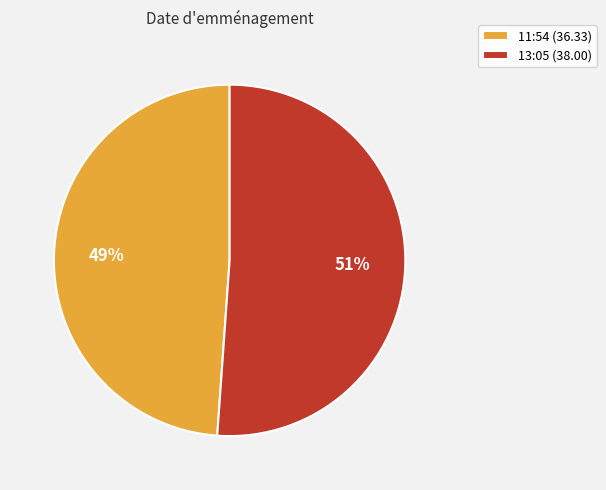

Does any single category account for the majority?

Yes